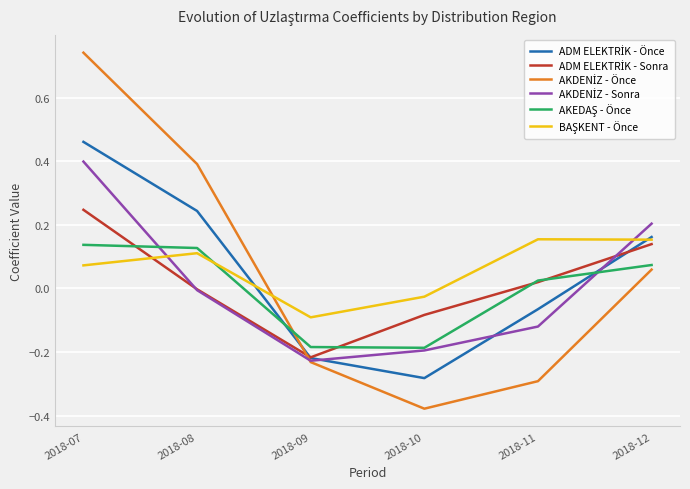

At which category does the chart reach its minimum across all series?

2018-10